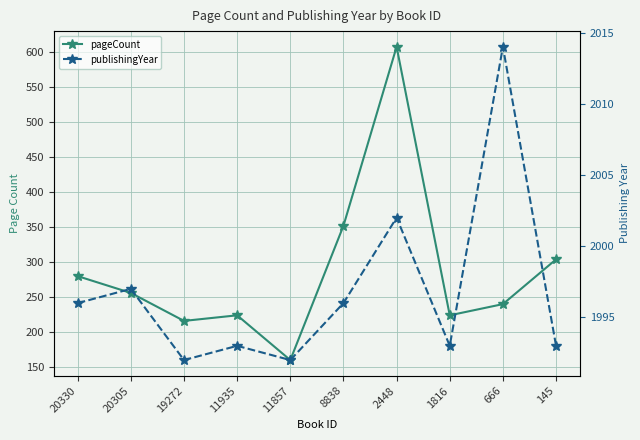

At how many categories does at least one series exceed 965?

10